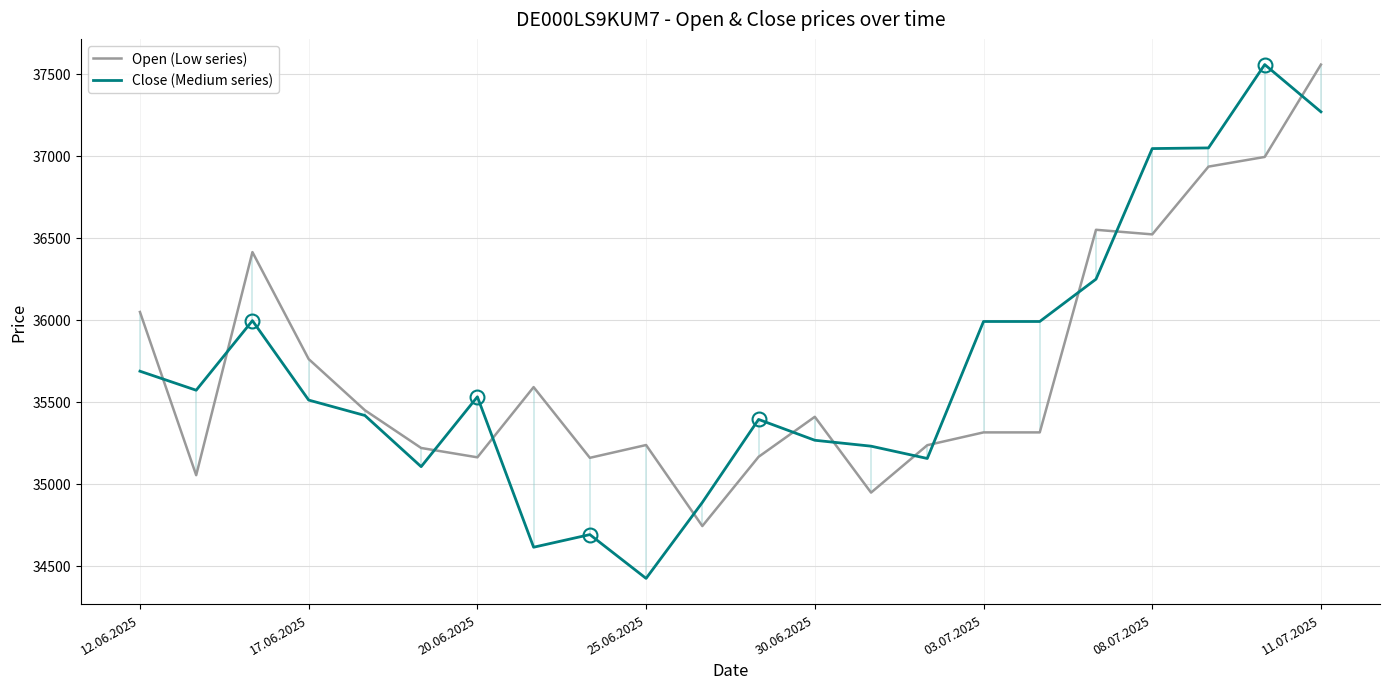

What is the lowest value of the Close (Medium series) series?

34424